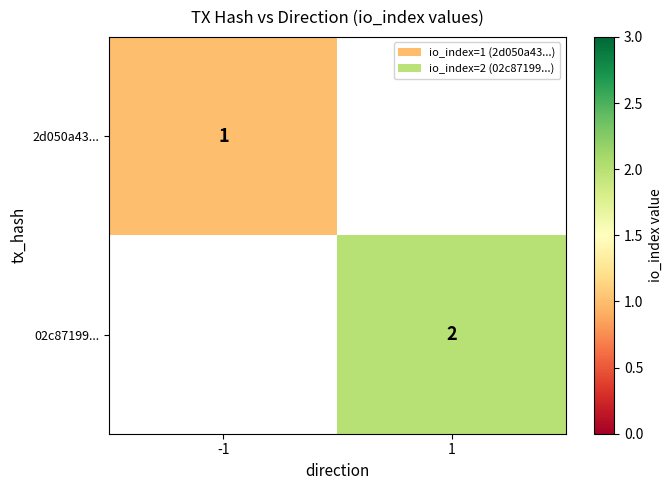

At how many categories does at least one series exceed 1?

1